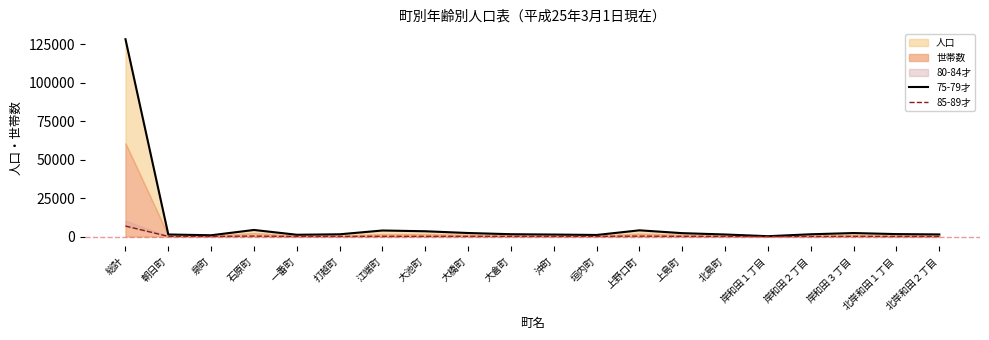

What is the total value across all series at 泉町?

886